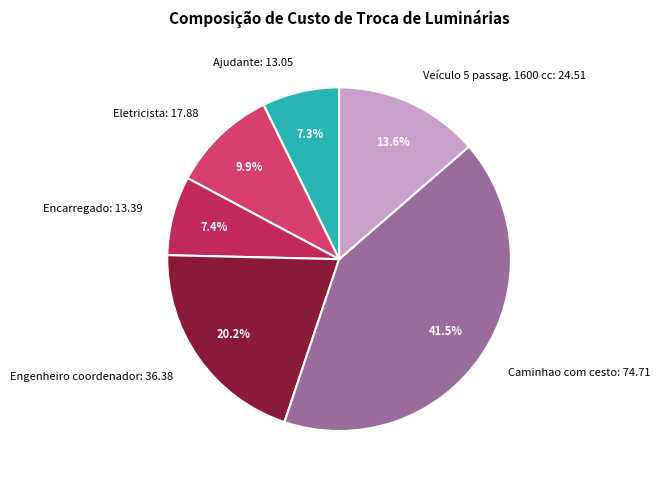

Do Veículo 5 passag. 1600 cc and Caminhao com cesto together represent more than half of the pie?

Yes